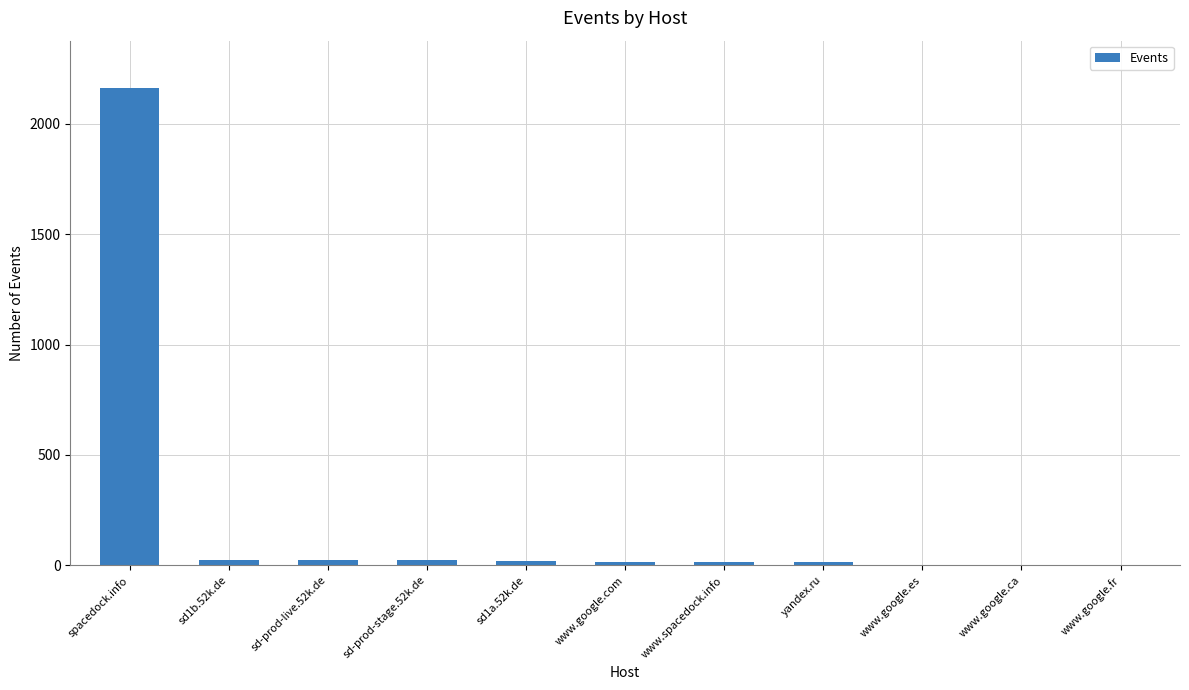

Count the number of data series in this chart.

1